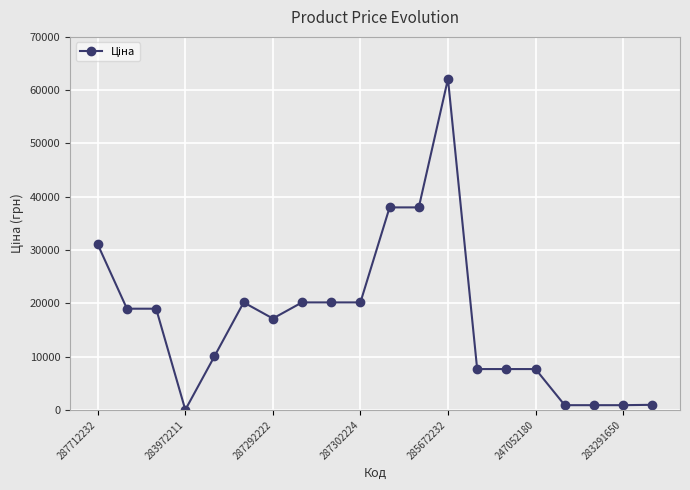

What is the difference between the second highest and minimum values?

37979.3